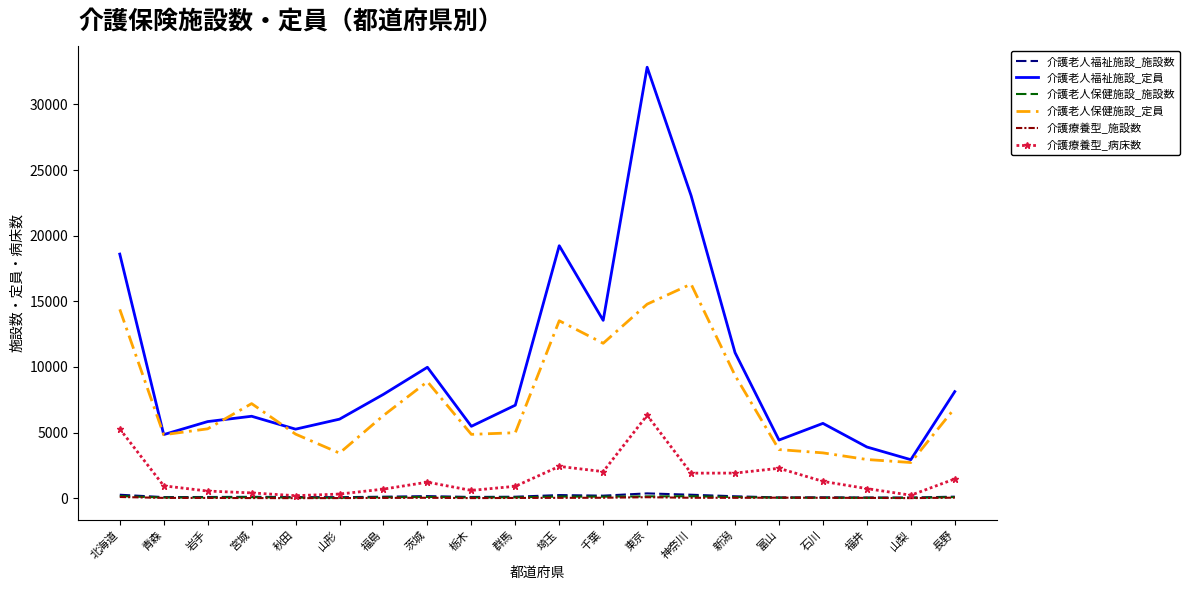

True or false: 介護老人保健施設_定員 and 介護療養型_施設数 intersect in this chart.

False